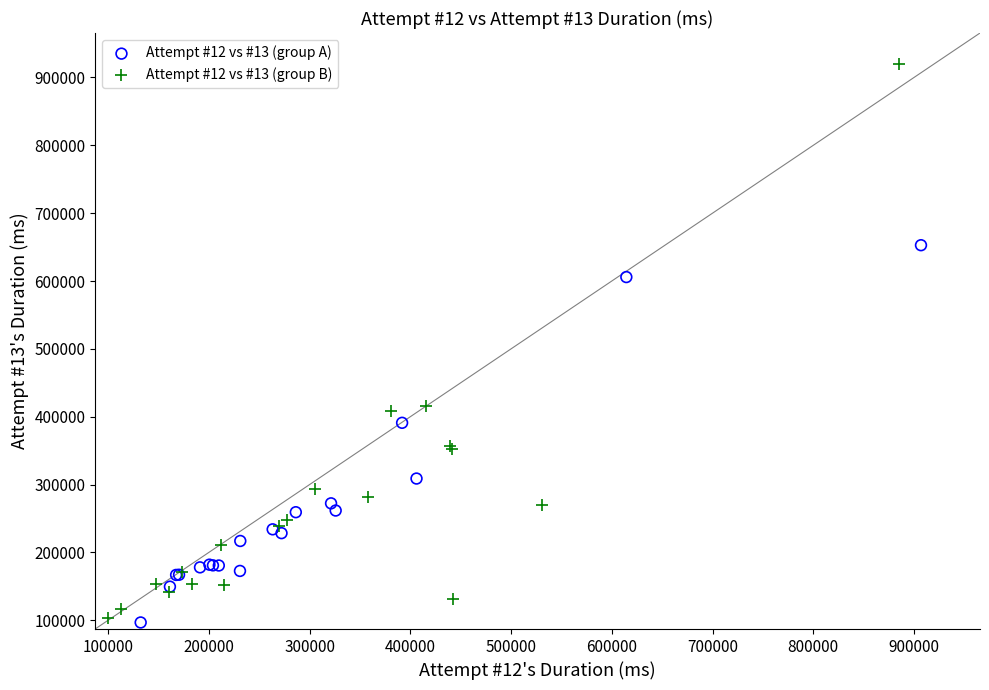

Which series contains the highest Y value?

Attempt #12 vs #13 (group B)